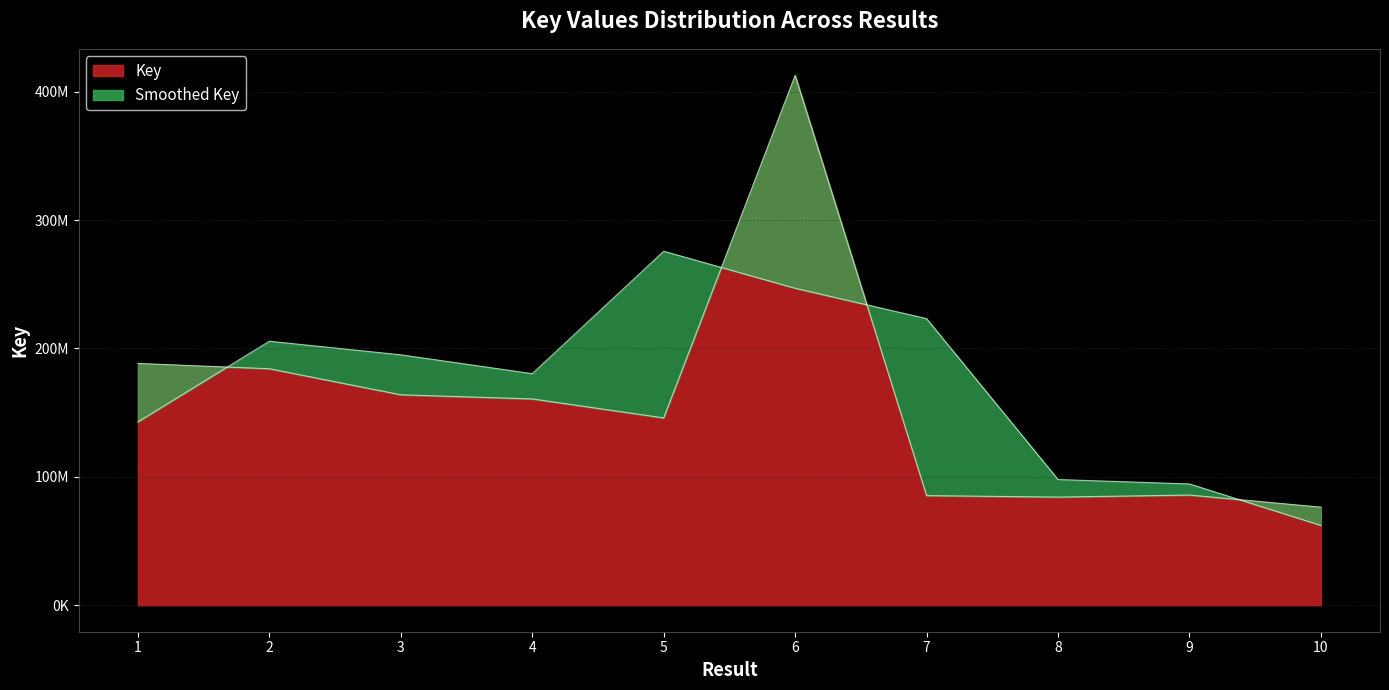

At which label does the data first exceed 160695227?

1